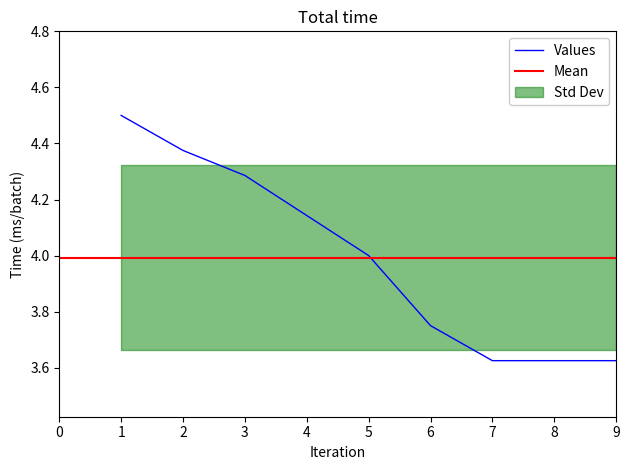

What value does the data have at 3?

4.3